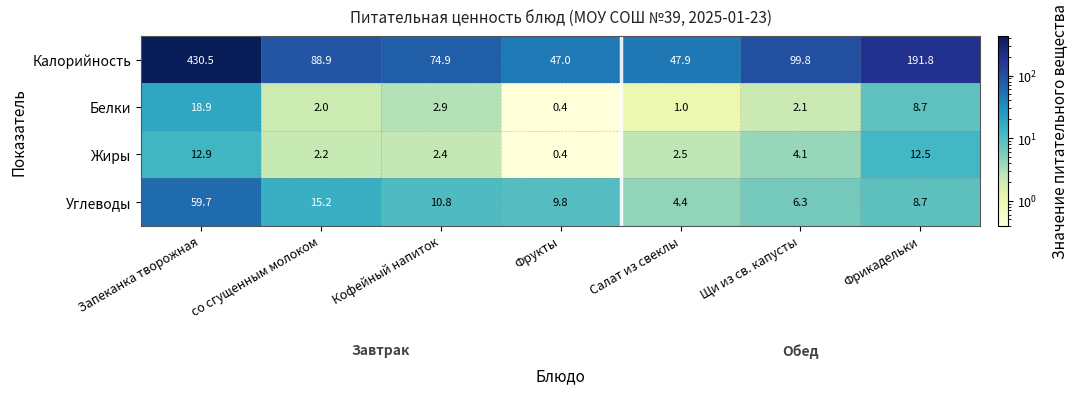

Which series has the largest range (max minus min)?

Калорийность